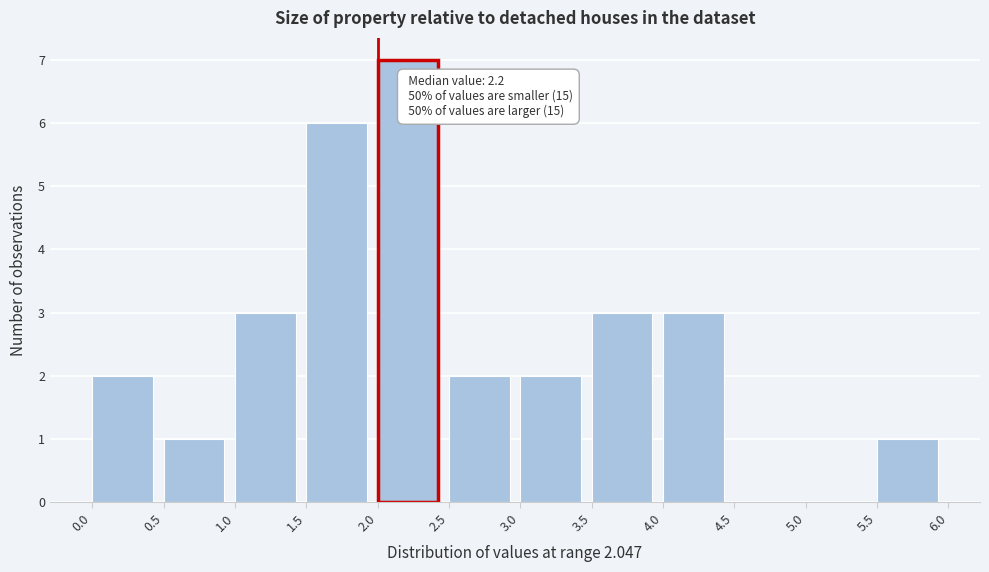

Which range on the x-axis has the tallest bar?

2.0 to 2.5